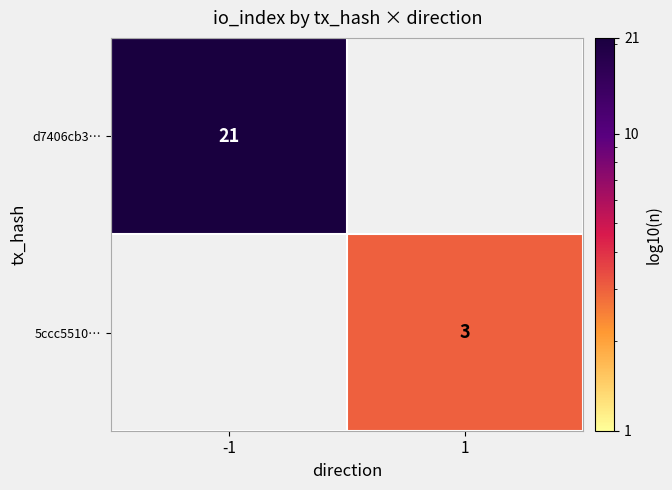

True or false: 5ccc5510… has a value of 3 at 1.

True